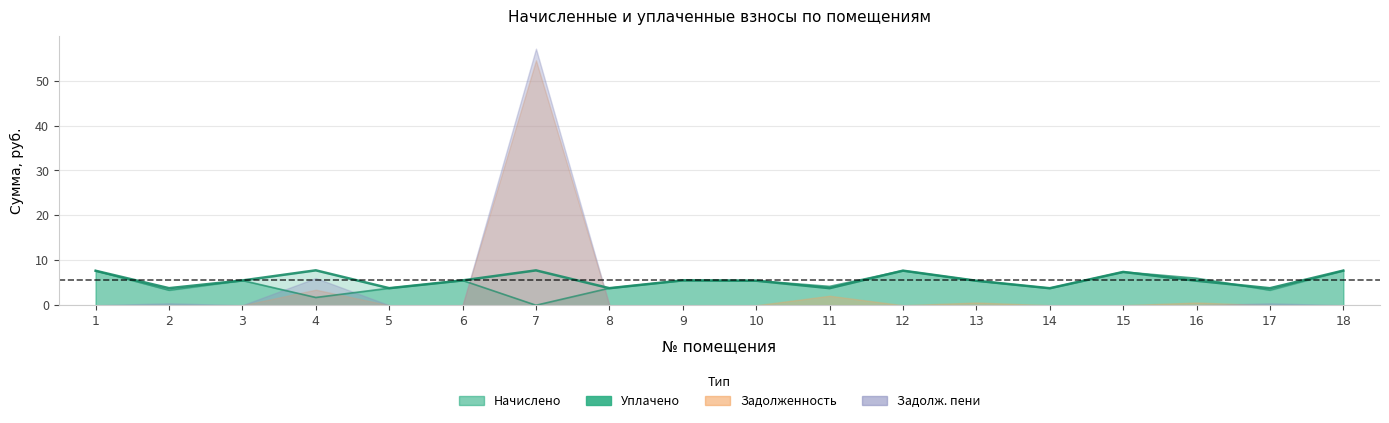

Read the nachisleno value at 9.

5.5